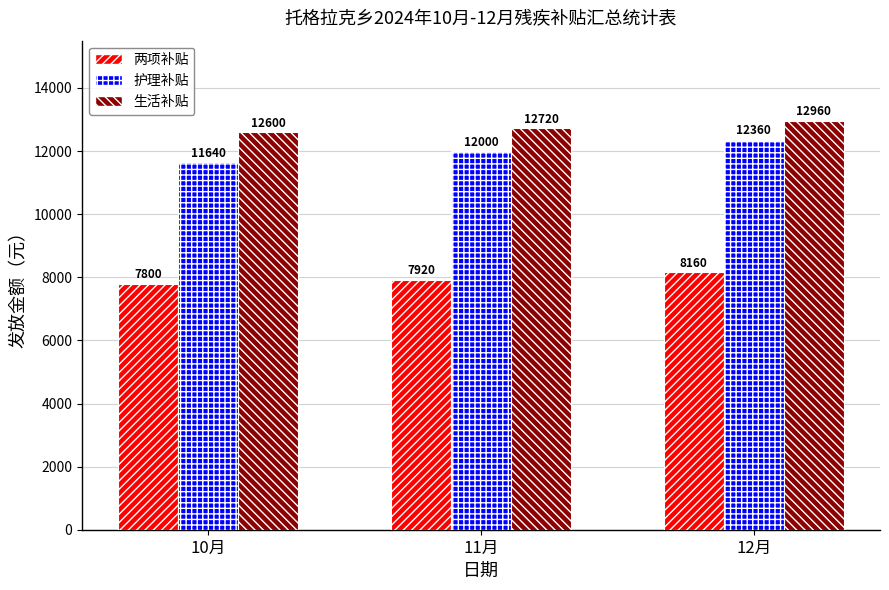

What is the difference between the maximum and minimum values in the 生活补贴 series?

360